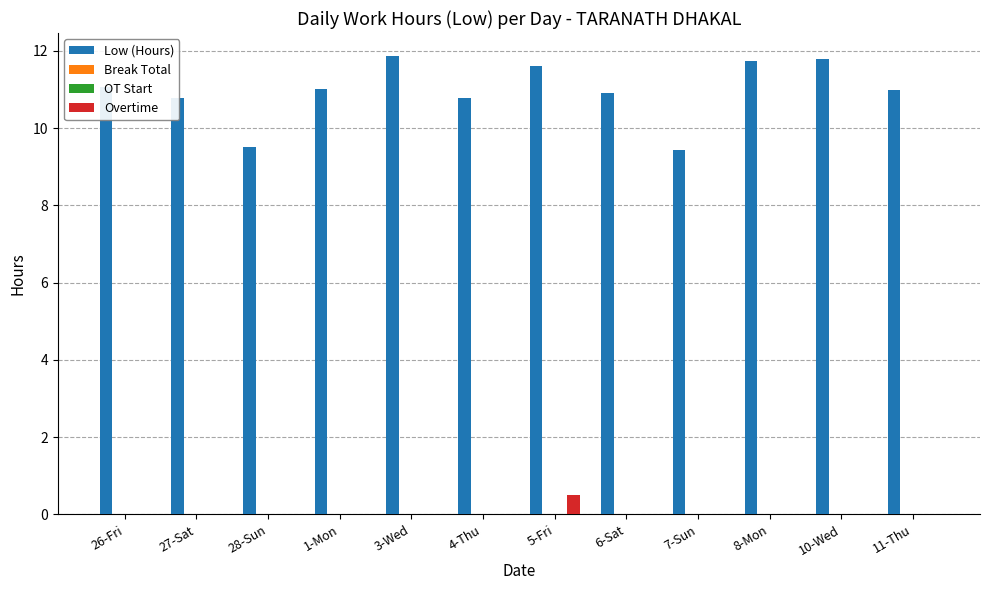

Reading left to right, list all the values displayed in this chart.

Low (Hours): 26-Fri=11.1	27-Sat=10.8	28-Sun=9.5	1-Mon=11.0	3-Wed=11.9	4-Thu=10.8	5-Fri=11.6	6-Sat=10.9	7-Sun=9.4	8-Mon=11.7	10-Wed=11.8	11-Thu=11.0
Break Total: 26-Fri=0.0	27-Sat=0.0	28-Sun=0.0	1-Mon=0.0	3-Wed=0.0	4-Thu=0.0	5-Fri=0.0	6-Sat=0.0	7-Sun=0.0	8-Mon=0.0	10-Wed=0.0	11-Thu=0.0
OT Start: 26-Fri=0.0	27-Sat=0.0	28-Sun=0.0	1-Mon=0.0	3-Wed=0.0	4-Thu=0.0	5-Fri=0.0	6-Sat=0.0	7-Sun=0.0	8-Mon=0.0	10-Wed=0.0	11-Thu=0.0
Overtime: 26-Fri=0.0	27-Sat=0.0	28-Sun=0.0	1-Mon=0.0	3-Wed=0.0	4-Thu=0.0	5-Fri=0.5	6-Sat=0.0	7-Sun=0.0	8-Mon=0.0	10-Wed=0.0	11-Thu=0.0